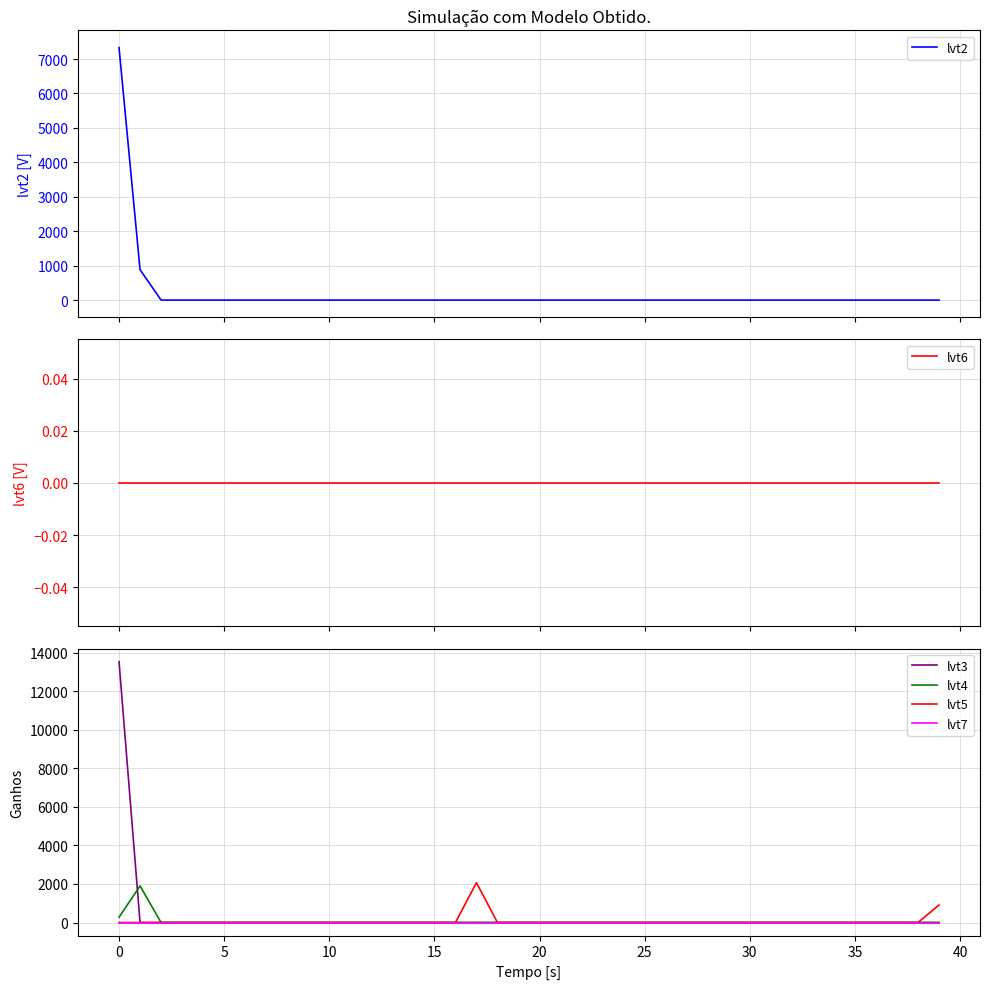

True or false: lvt6 and lvt4 intersect in this chart.

False